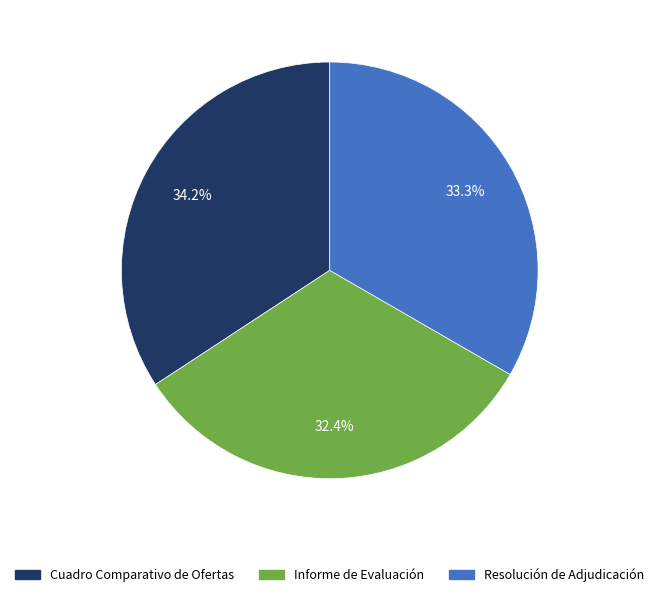

What percentage do Informe de Evaluación and Cuadro Comparativo de Ofertas together represent?

66.7%